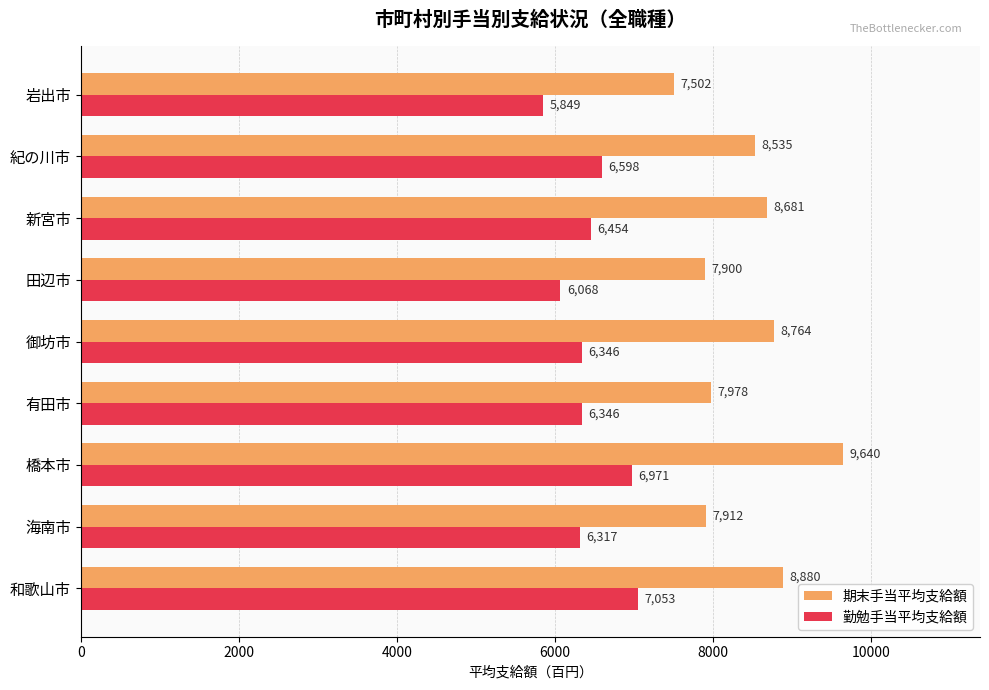

List the series in order of their overall mean, lowest first.

勤勉手当平均支給額, 期末手当平均支給額